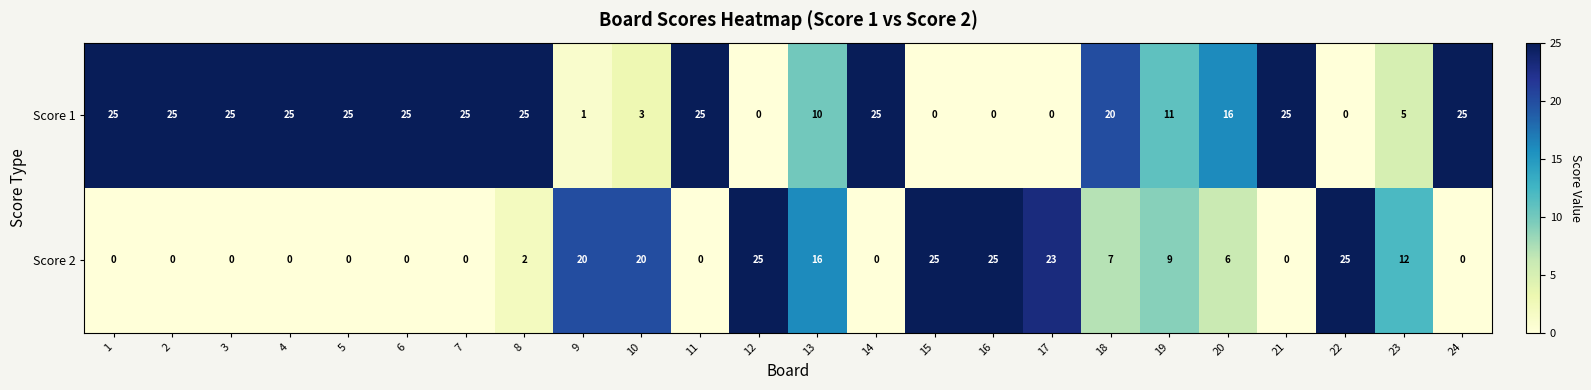

True or false: Score 2 has a value of 10 at 21.

False